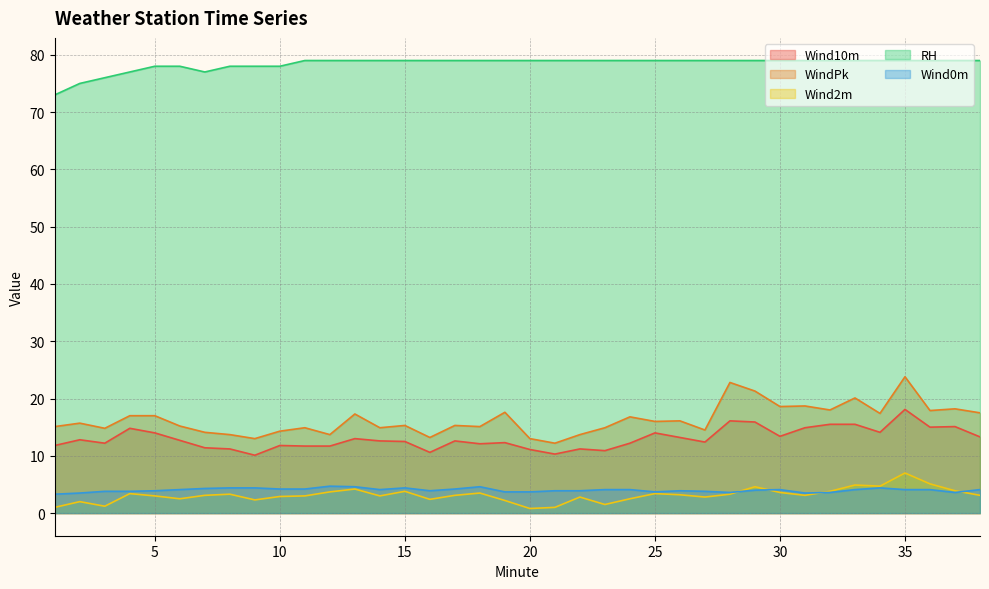

List the series in order of their peak value, highest first.

RH, WindPk, Wind10m, Wind2m, Wind0m